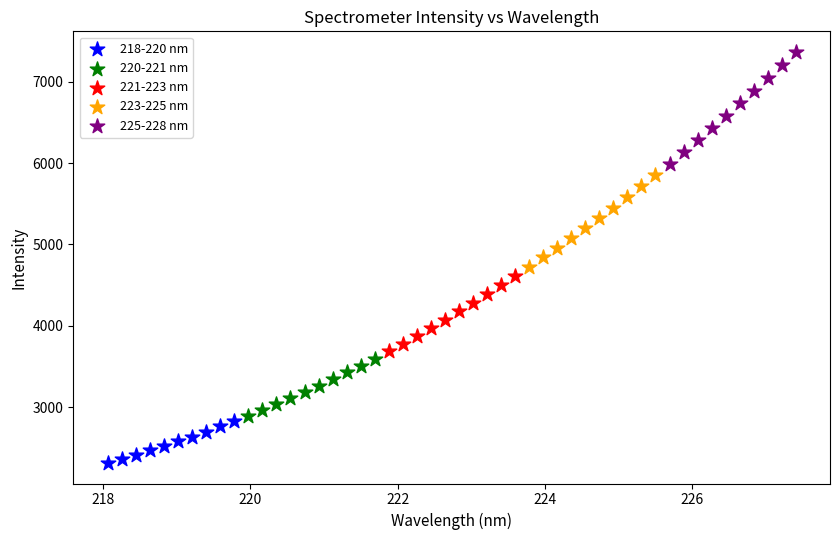

Which series has the largest Y range (max minus min)?

225-228 nm